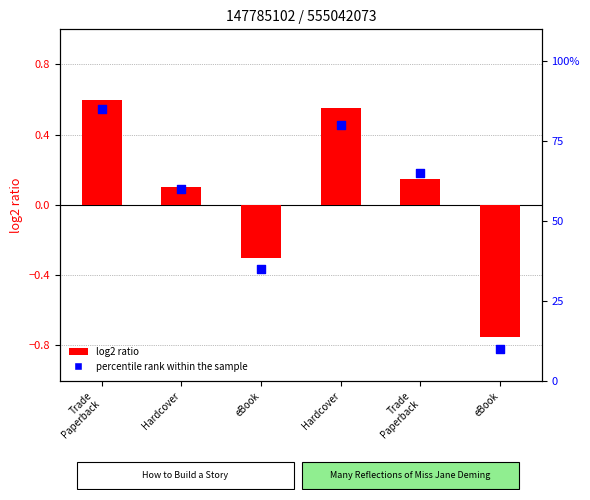

Which series has the largest Y range (max minus min)?

percentile rank within the sample